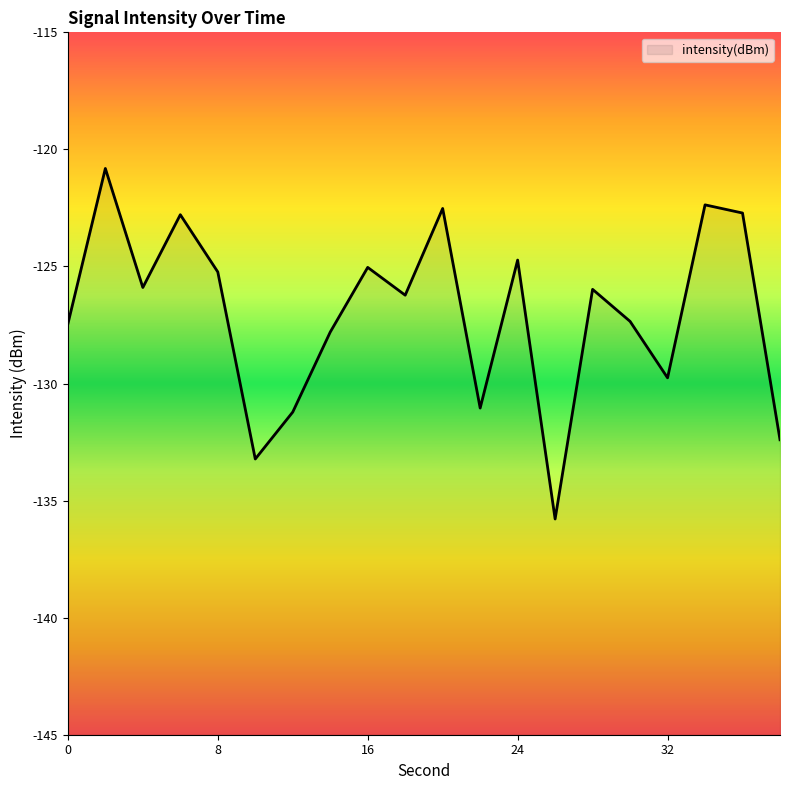

What is the maximum value shown in the chart?

-120.8